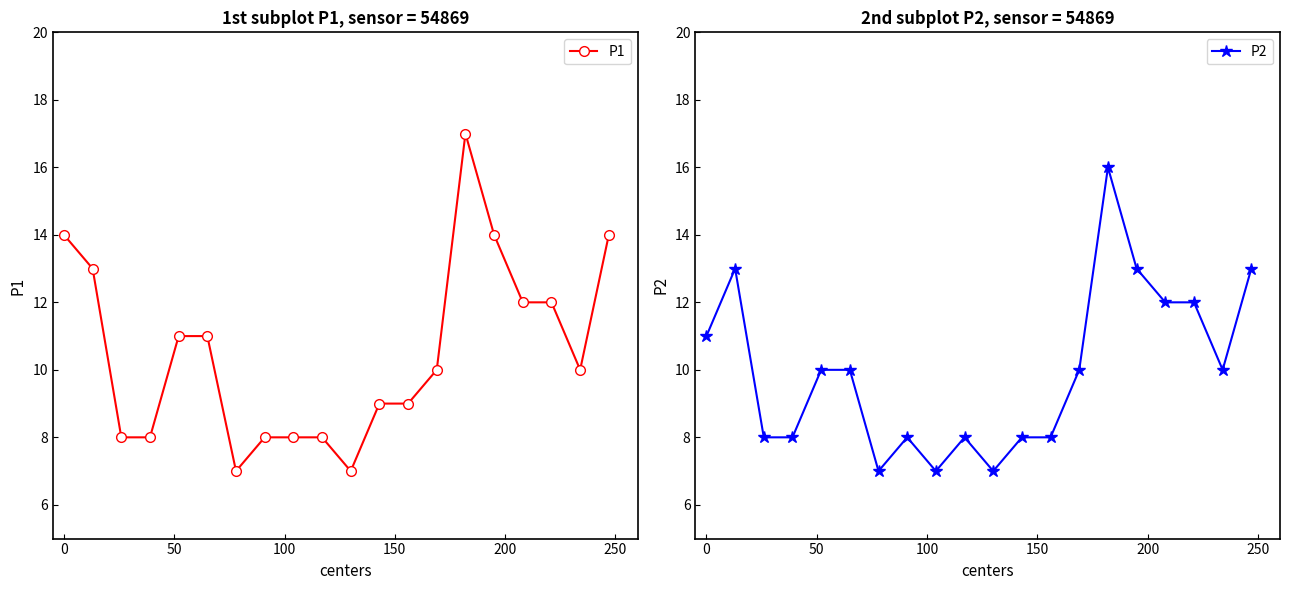

What is the minimum value for P1?

7